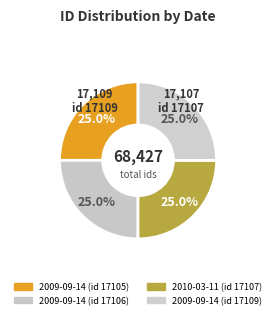

What percentage is NOT represented by 2009-09-14 (id 17109)?

75.0%